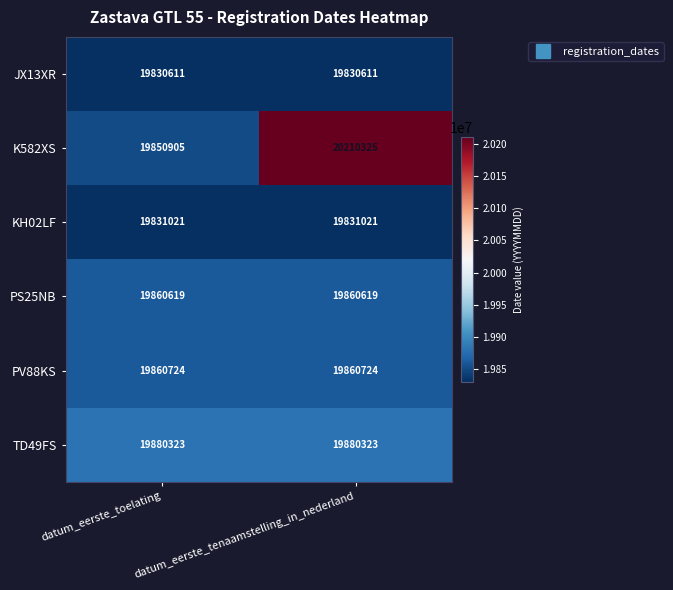

Which series has the largest total across all categories?

K582XS